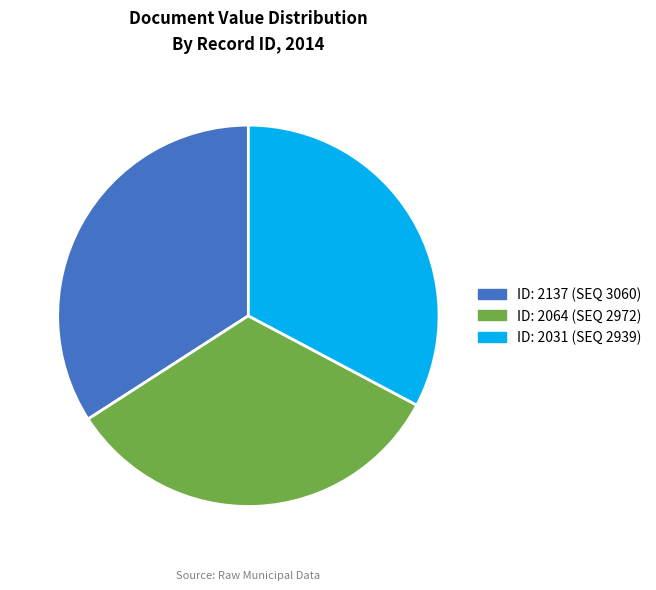

Is there any slice that represents more than half of the pie?

No